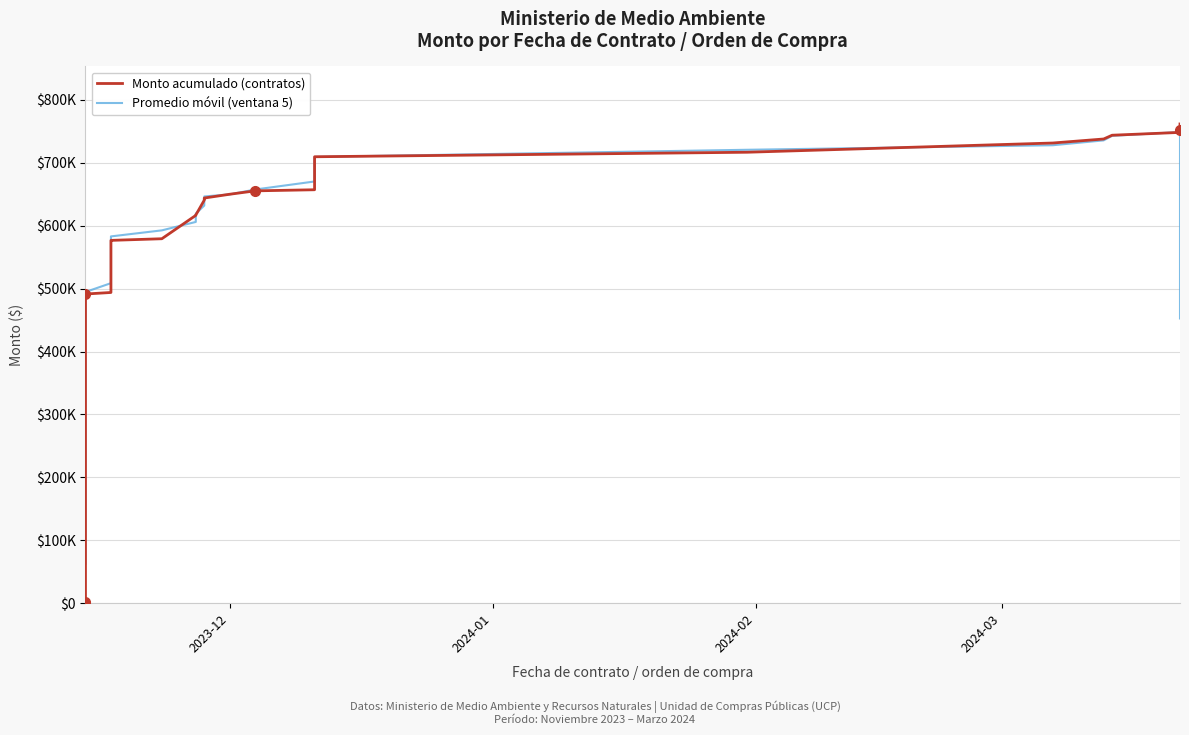

How many values in the Promedio móvil (ventana 5) series are below 583094?

18